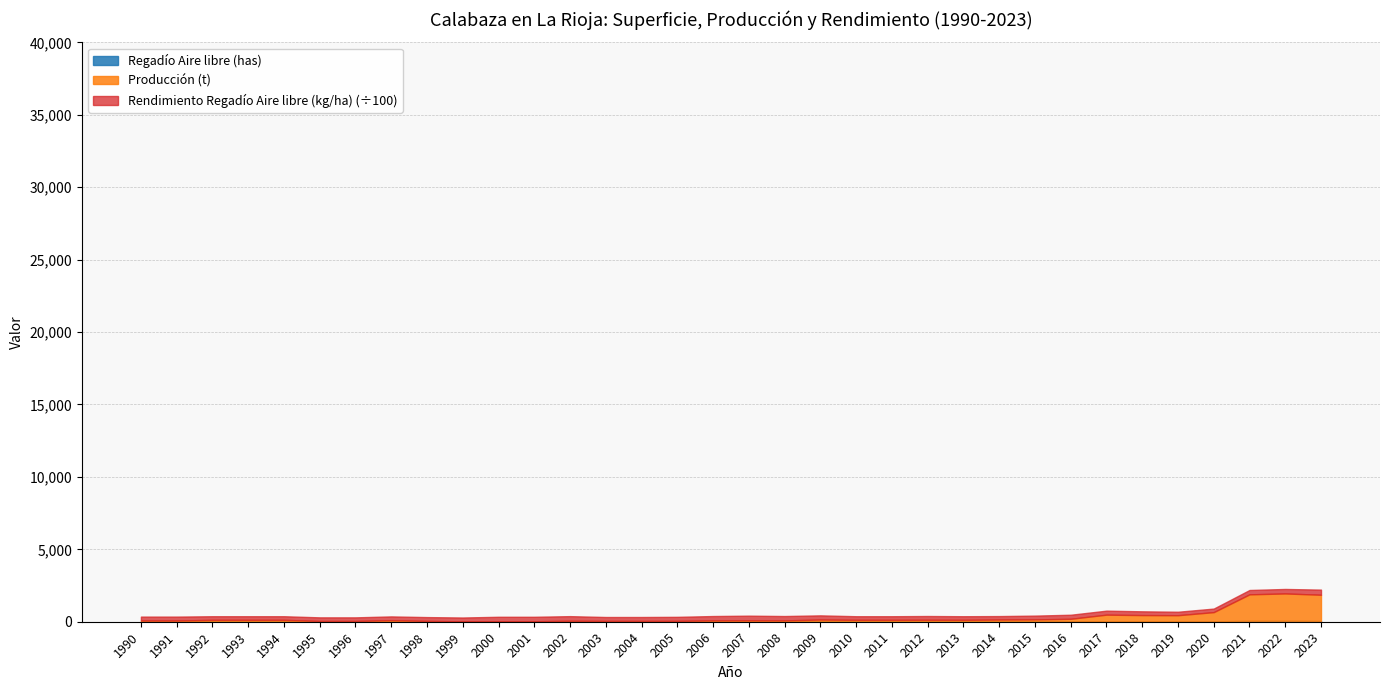

How many categories are shown in the chart?

34